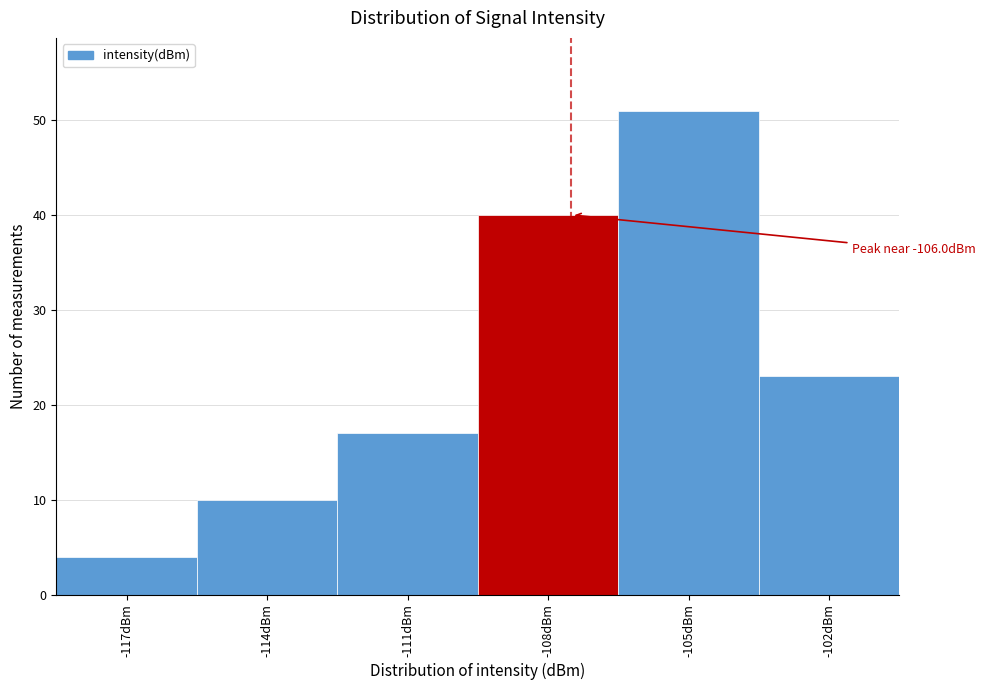

Reading right to left, extract all data points from this chart.

23	51	40	17	10	4